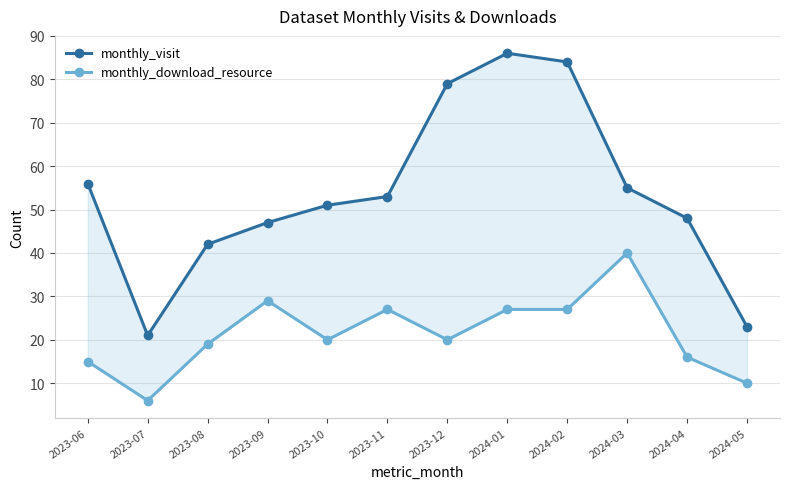

True or false: monthly_download_resource and monthly_visit cross at least once.

False